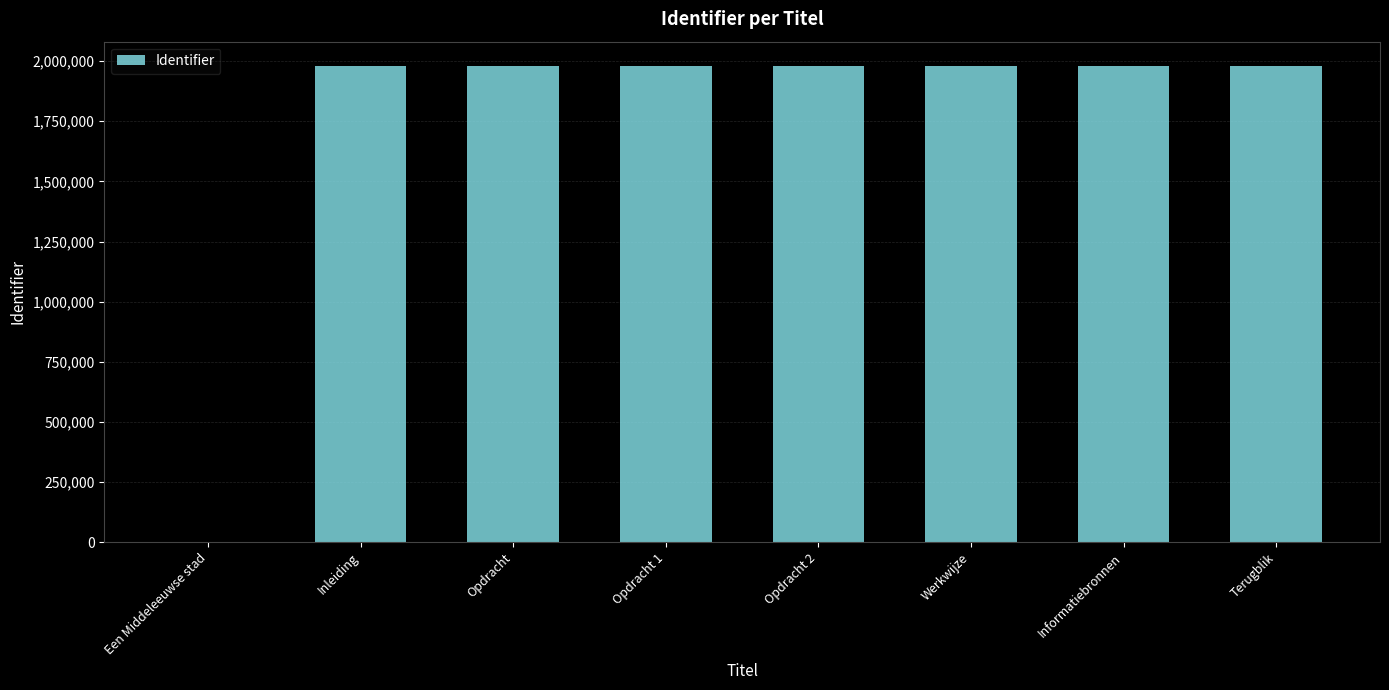

What is the sum of all values?

13872794